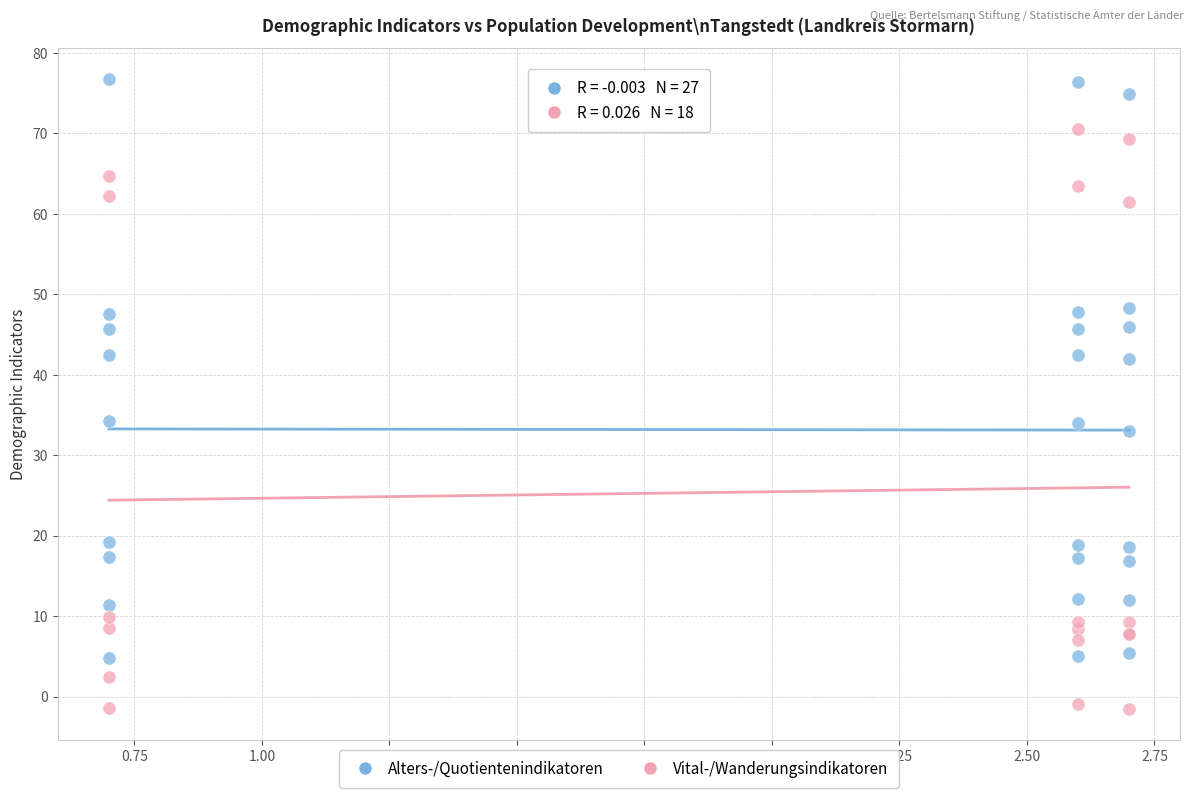

Which series contains the lowest Y value?

Vital-/Wanderungsindikatoren